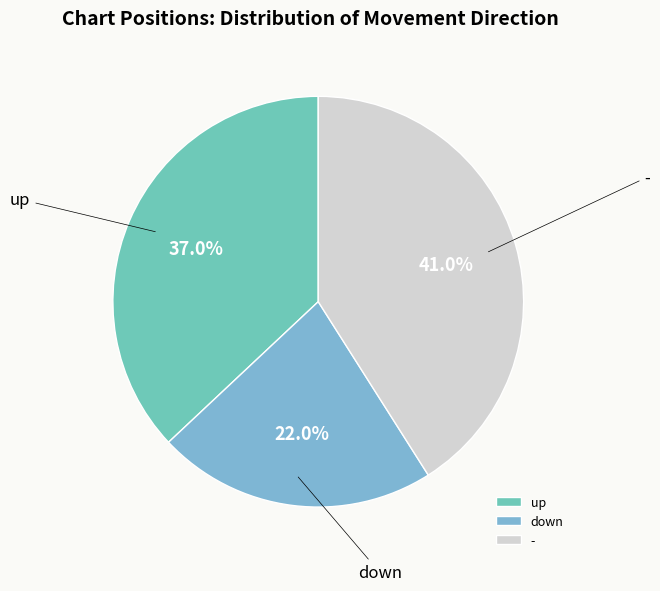

Does up account for over 50% of the chart?

No